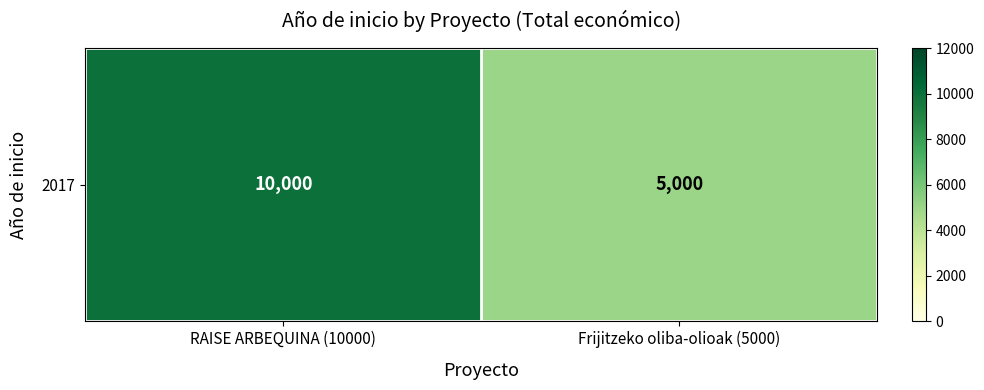

What is the difference between the values at RAISE ARBEQUINA (10000) and Frijitzeko oliba-olioak (5000)?

5000